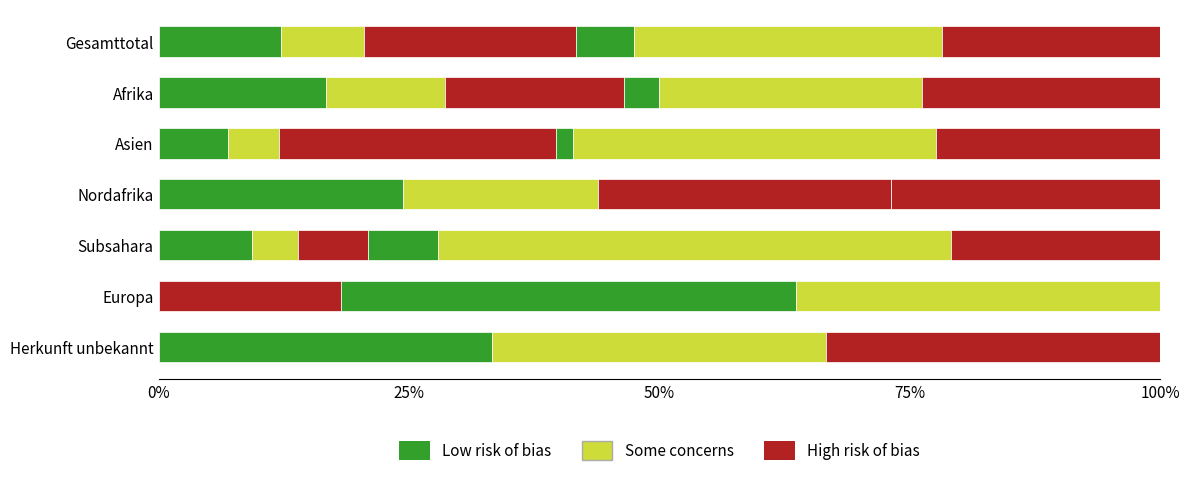

Count the number of categories in the chart.

7